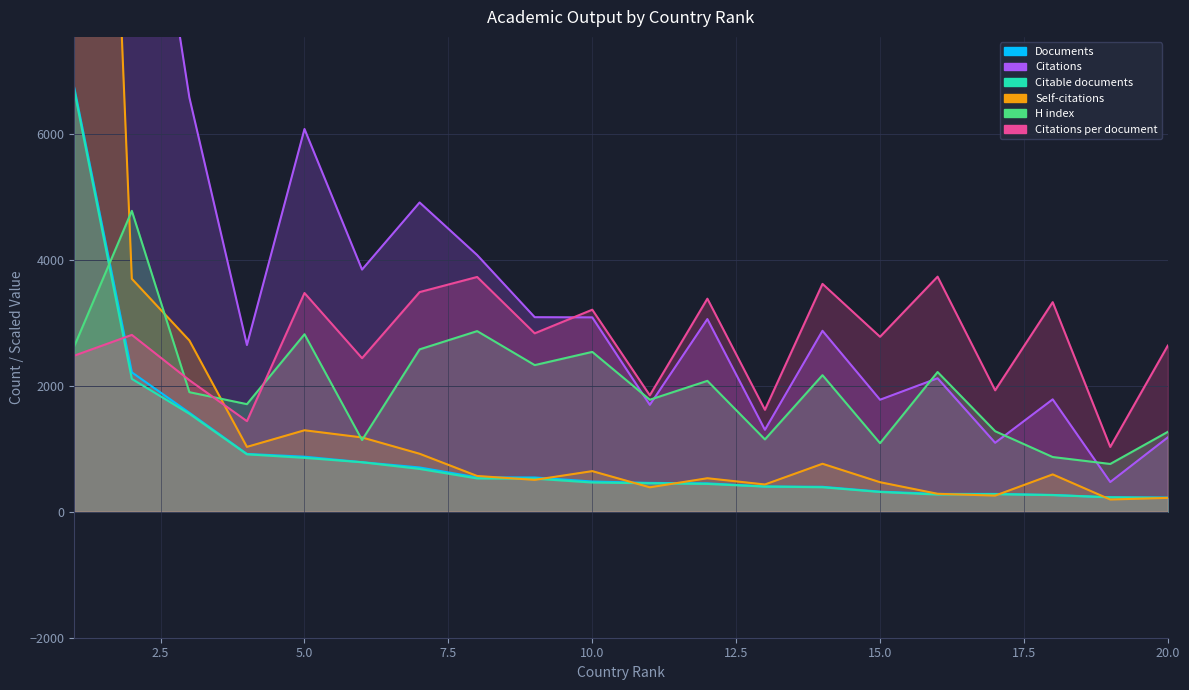

What is the value of the Self-citations point at the 3rd from the left?

2721